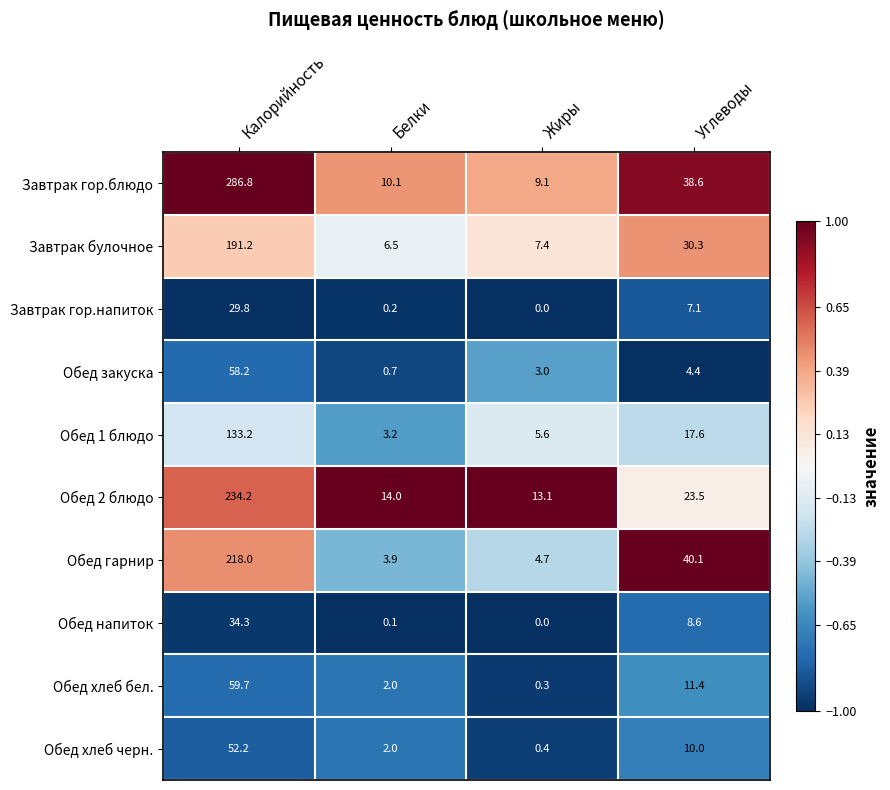

What is the minimum value shown in the chart?

0.0